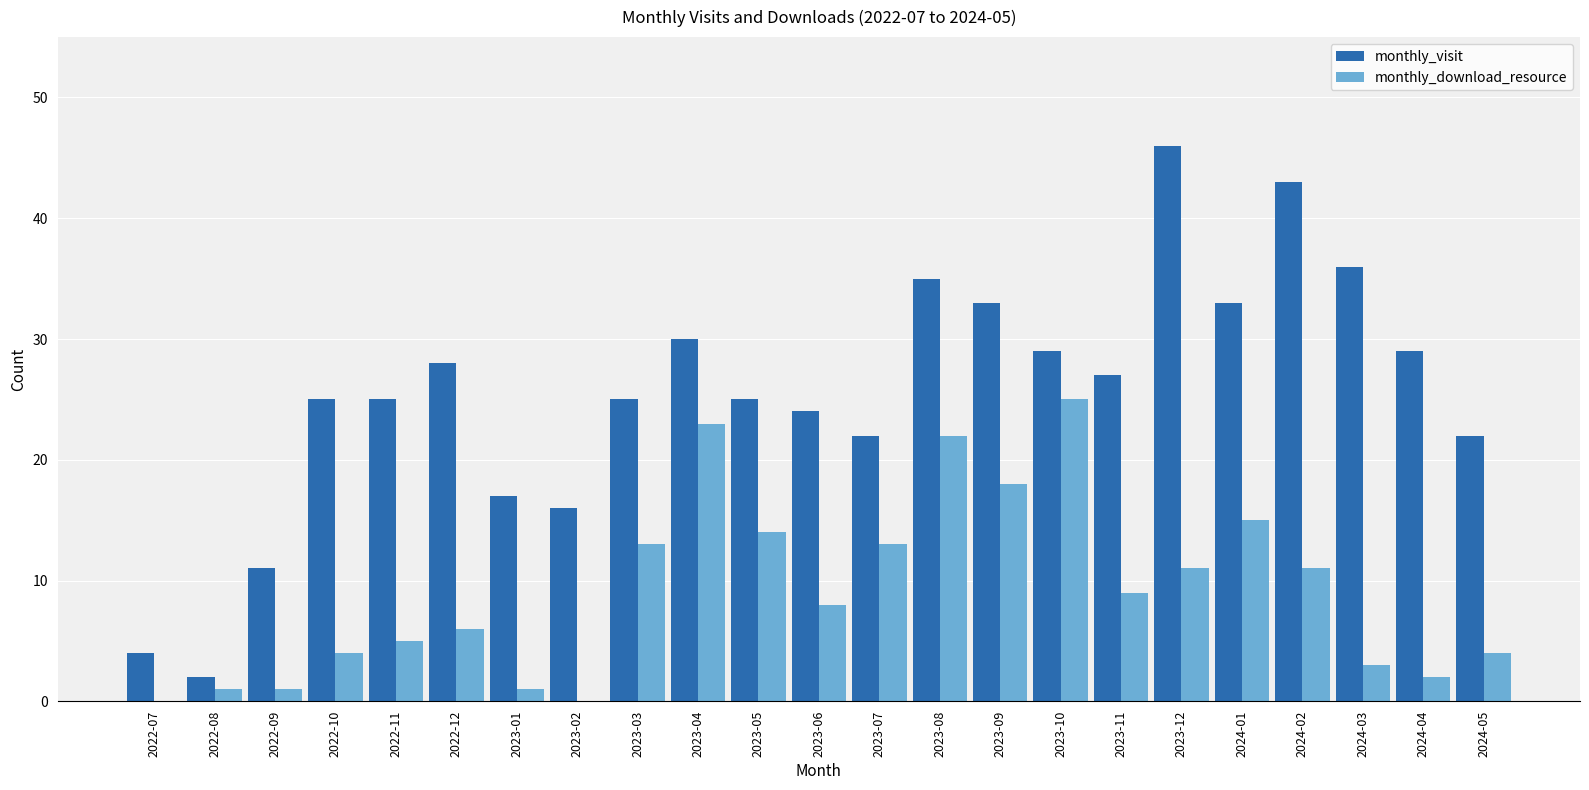

What is the sum of the monthly_visit values at 2024-05 and 2023-05?

47